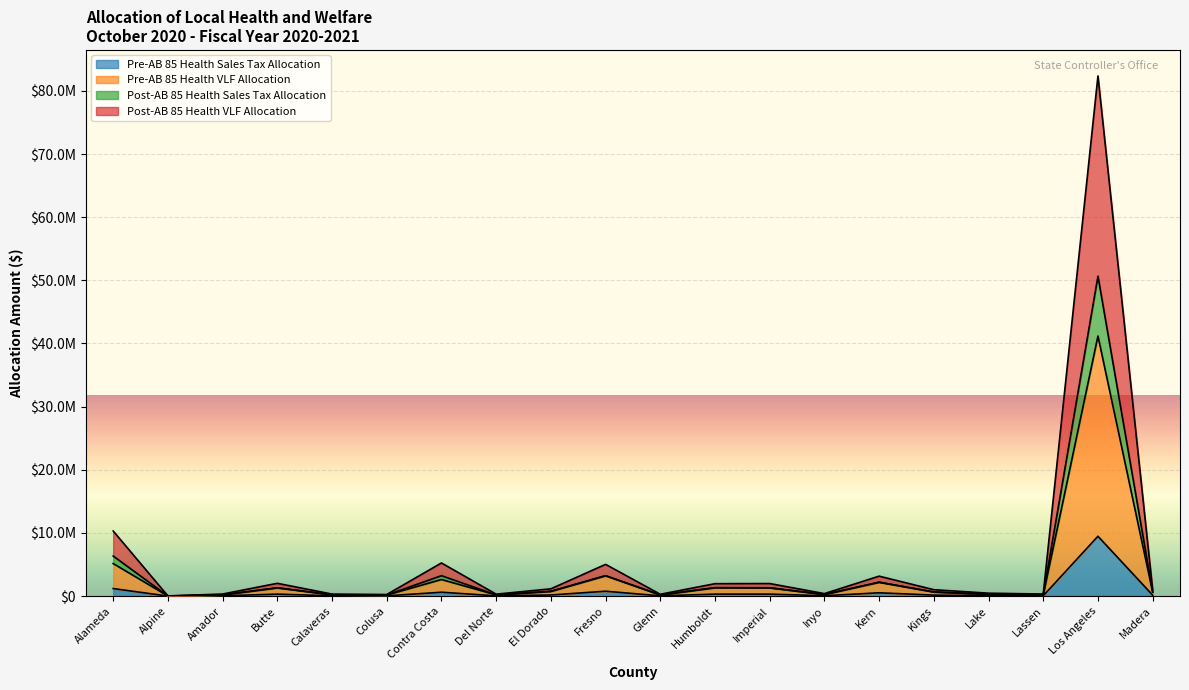

What is the label of the 1st point from the left?

Alameda